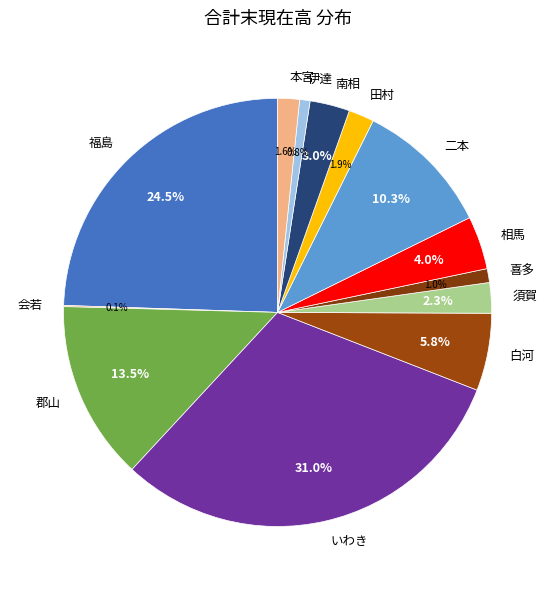

What is the largest slice in the pie chart?

いわき